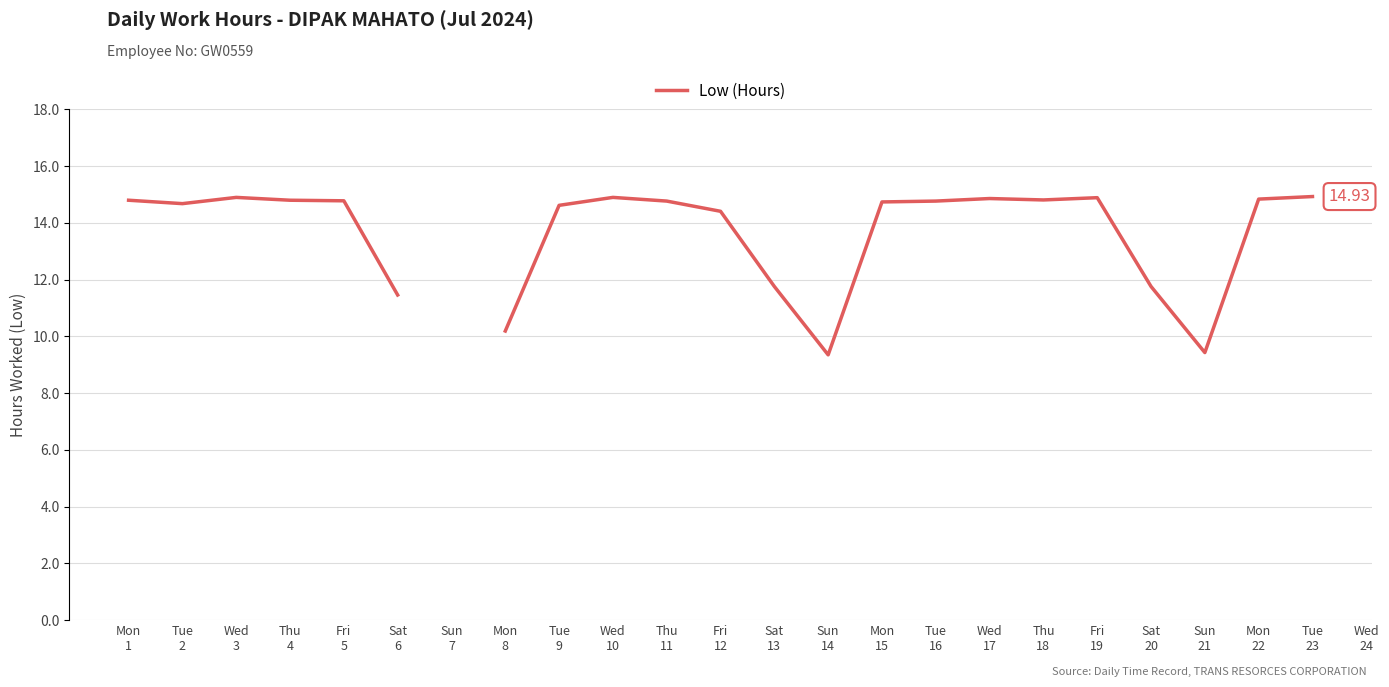

Rank the categories by value from lowest to highest.

Sun
14, Sun
21, Mon
8, Sat
6, Sat
13, Sat
20, Fri
12, Tue
9, Tue
2, Mon
15, Thu
11, Tue
16, Fri
5, Mon
1, Thu
4, Thu
18, Mon
22, Fri
19, Wed
3, Sun
7, Wed
17, Wed
10, Tue
23, Wed
24